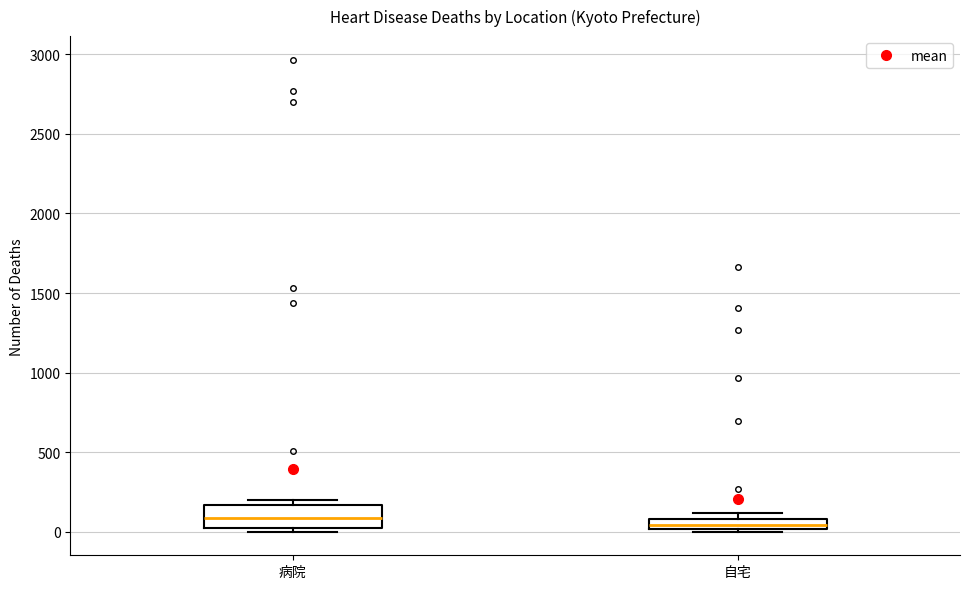

Where does the median line of the box for 自宅 sit on the y-axis? The values are not printed on the chart, so give them approximately, as read against the axis.

50